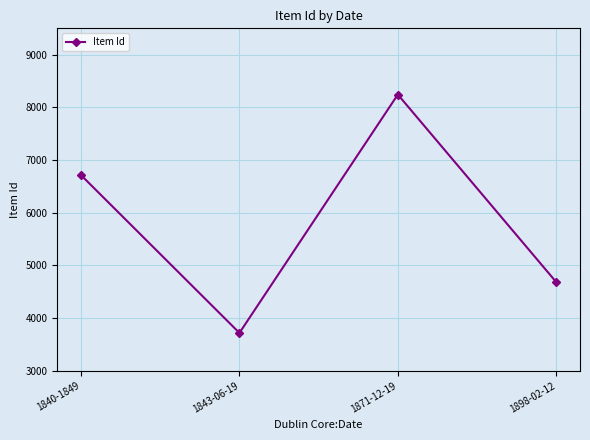

What is the maximum value shown in the chart?

8243